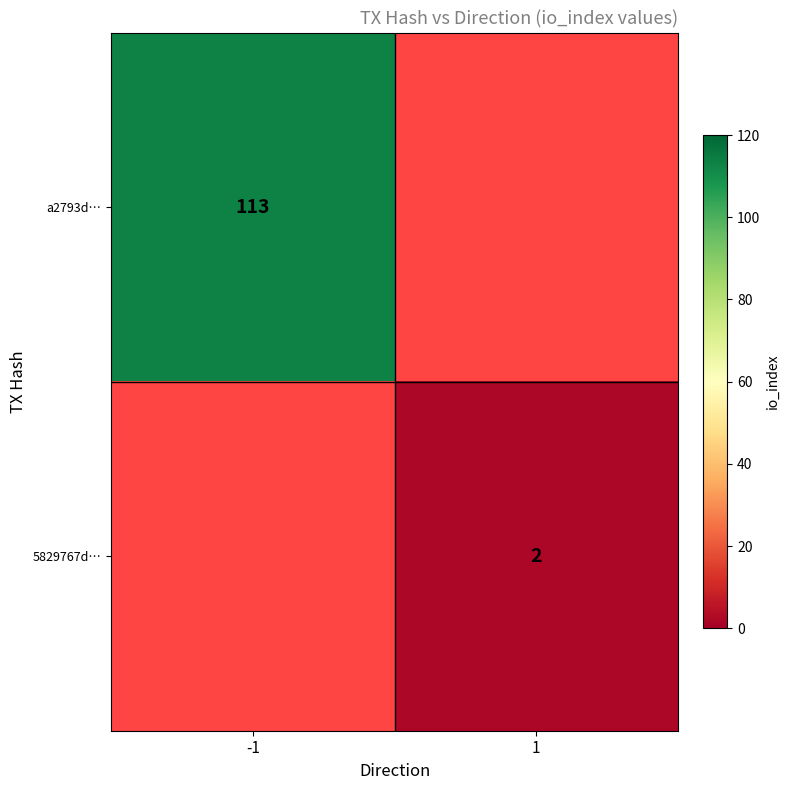

True or false: 5829767d… has a value of 2 at 1.

True